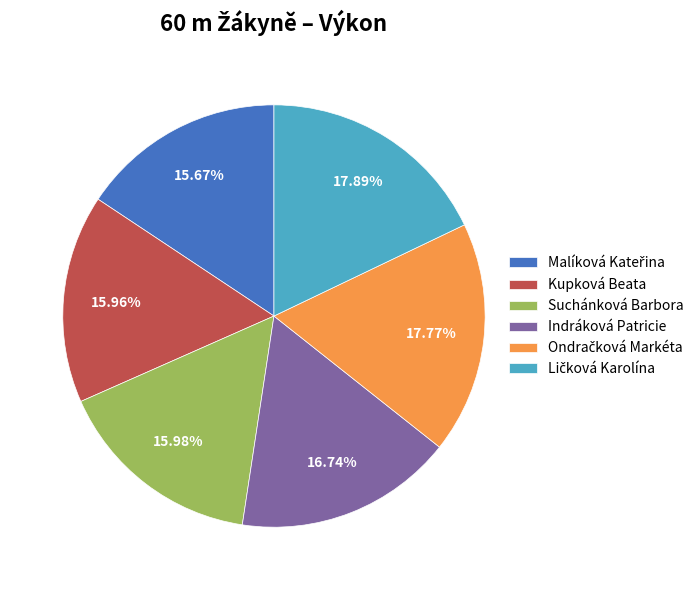

To the nearest percent, what percentage of the pie is Indráková Patricie?

17%